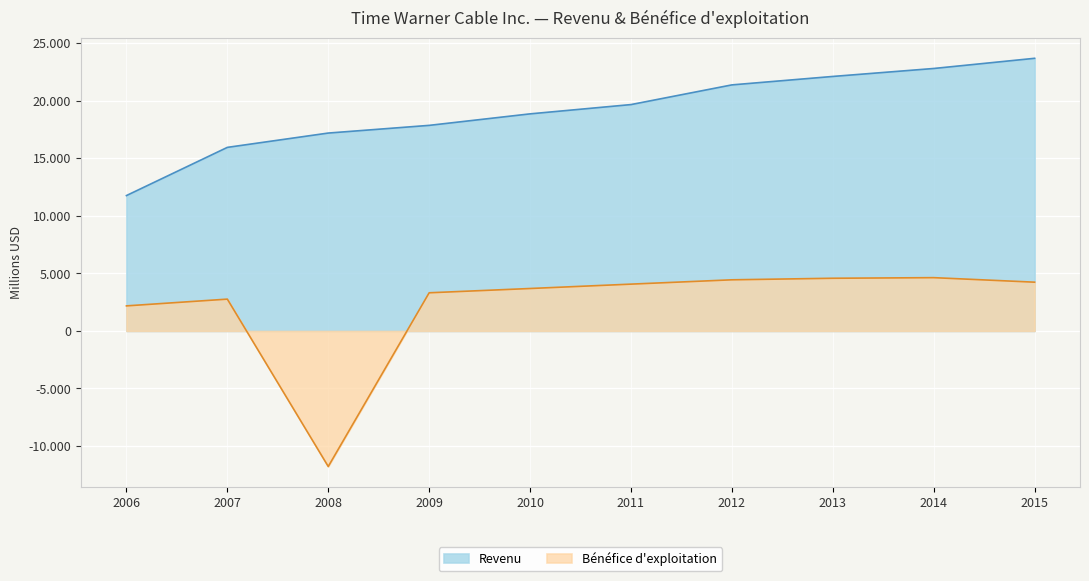

Does the chart display data point markers on the line(s)?

No